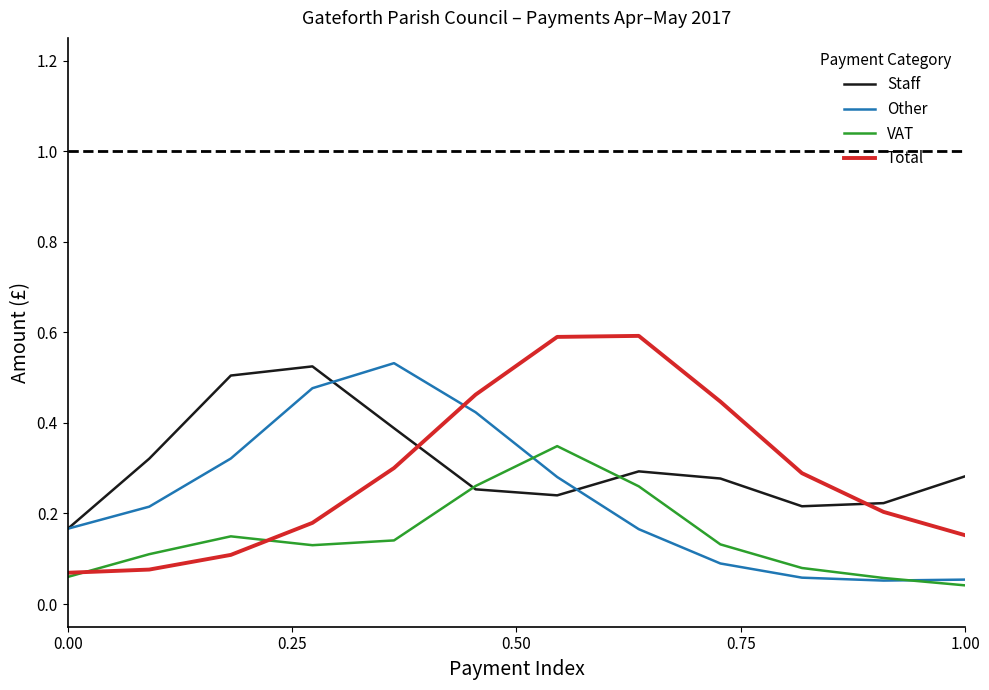

What is the maximum value shown in the chart?

0.6